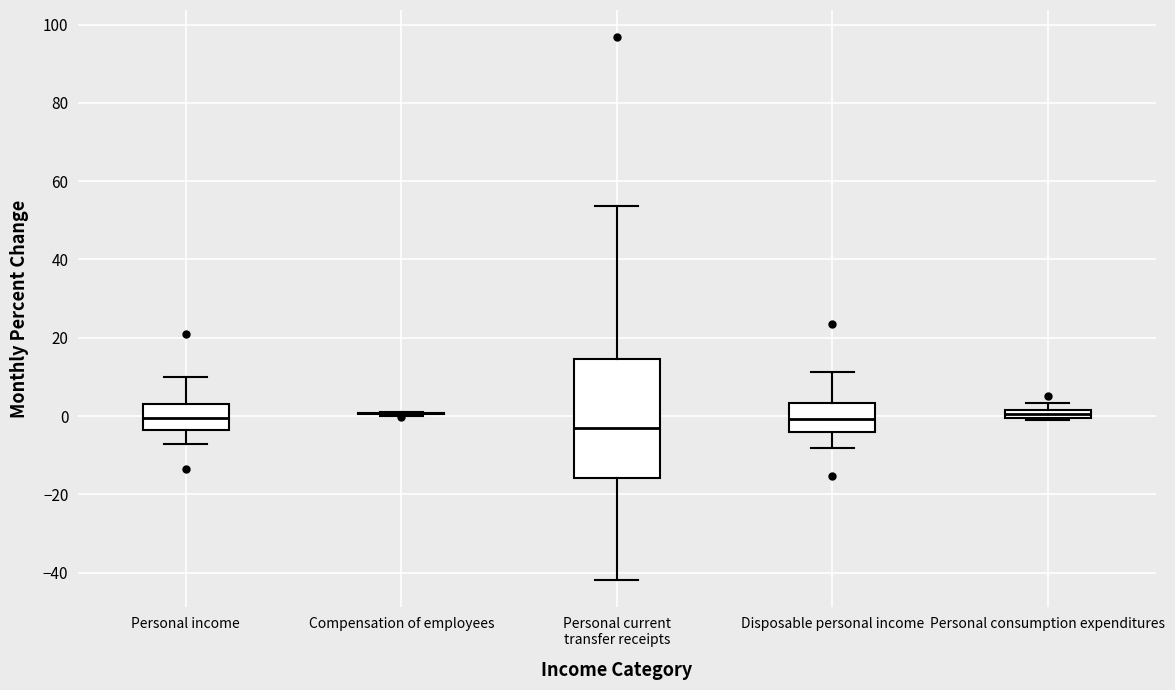

Where is the lower edge of the box for Personal income on the y-axis? The values are not printed on the chart, so give them approximately, as read against the axis.

-4